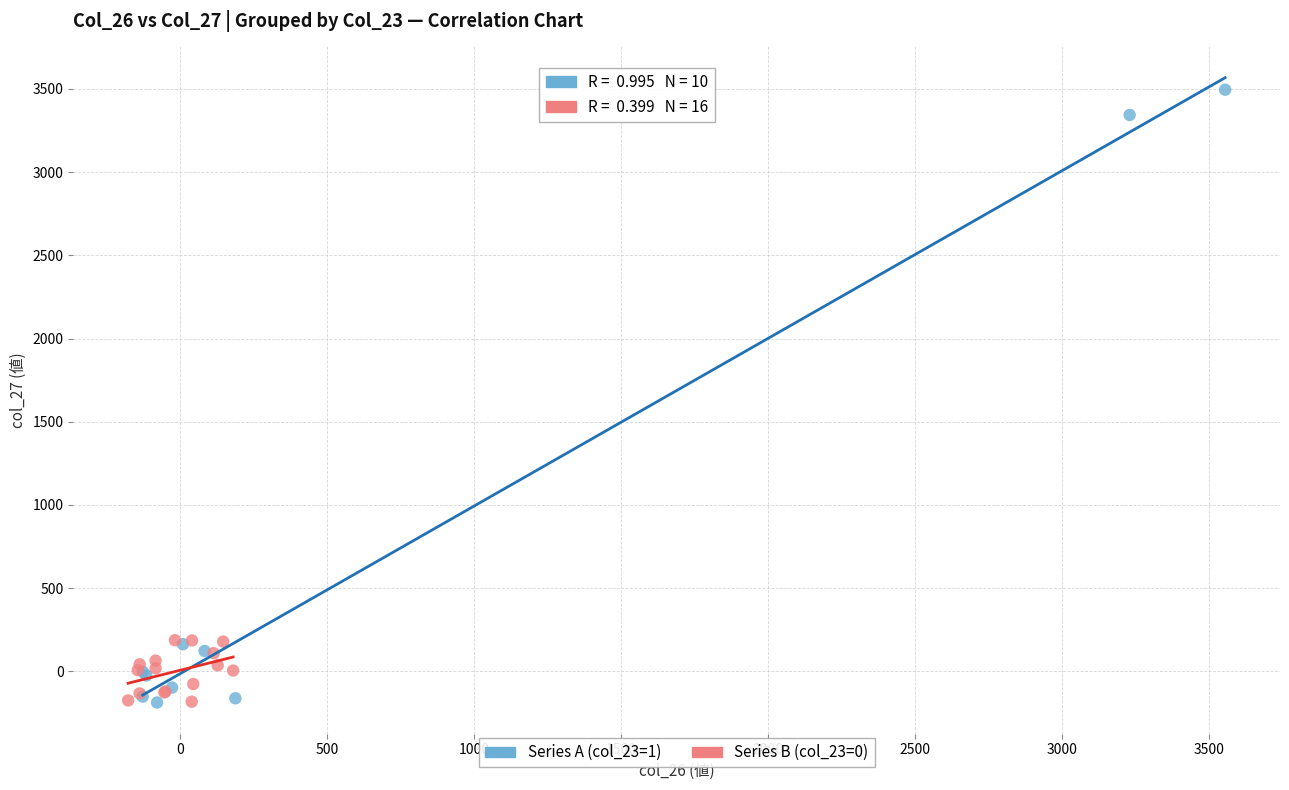

Which series reaches the maximum Y coordinate?

Series A (col_23=1)